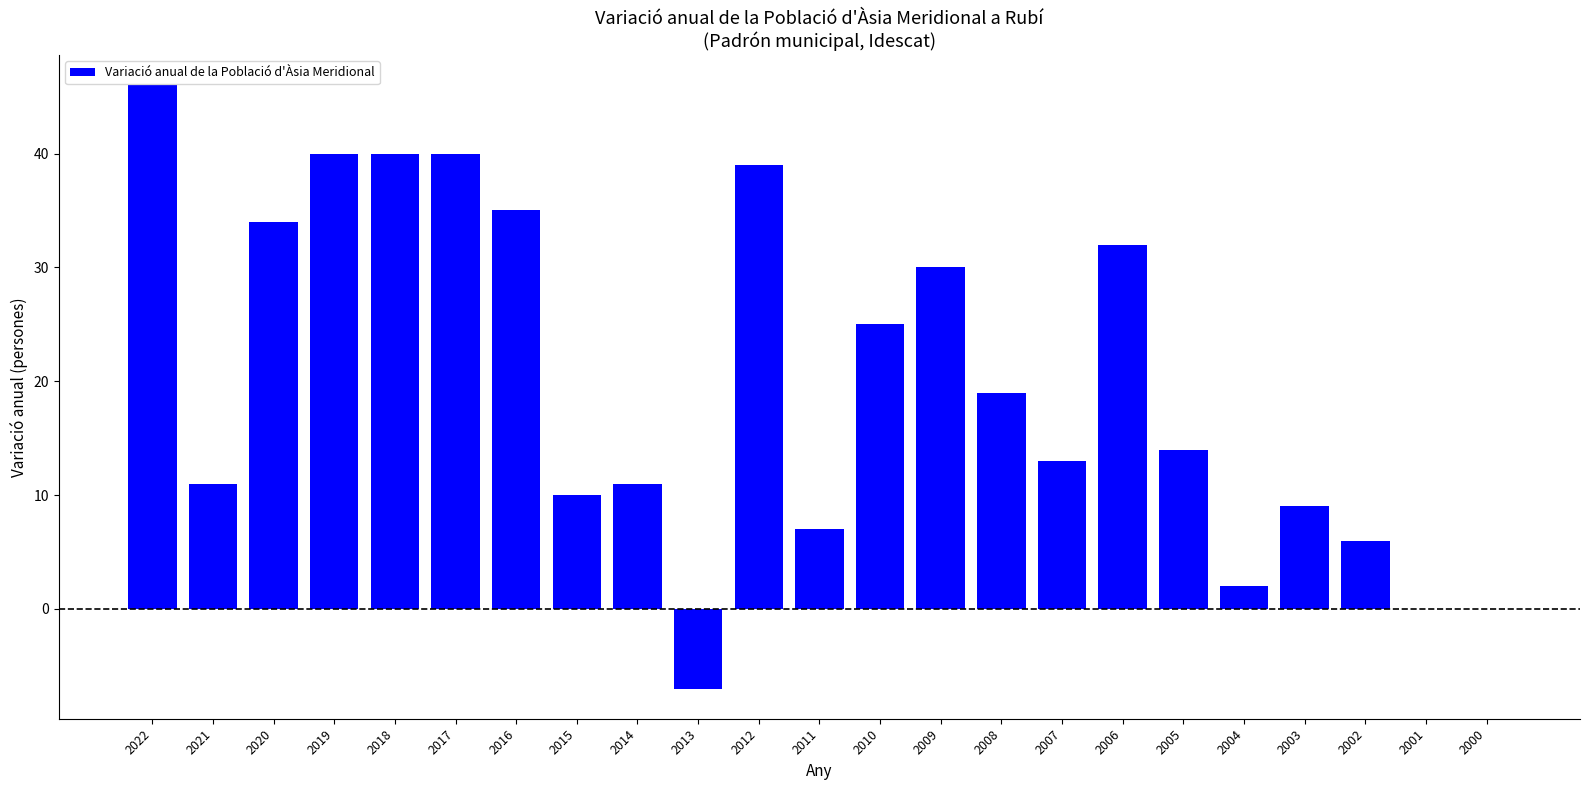

Are the bars grouped side by side (vs. stacked)?

No